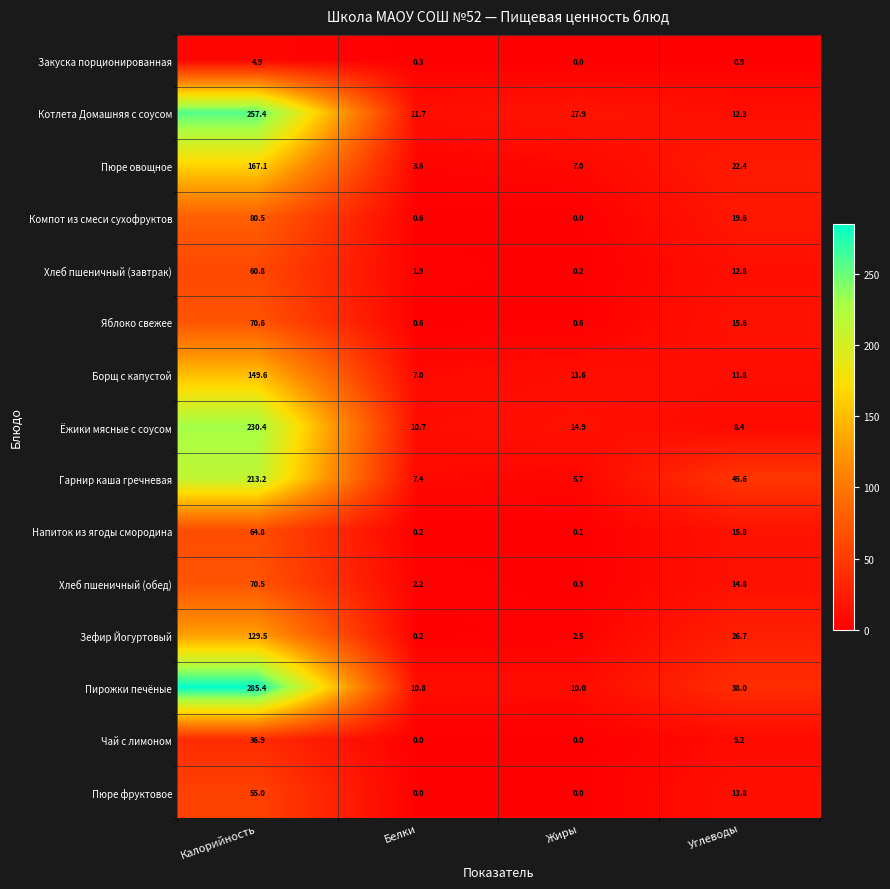

Which series has the largest range (max minus min)?

Пирожки печёные